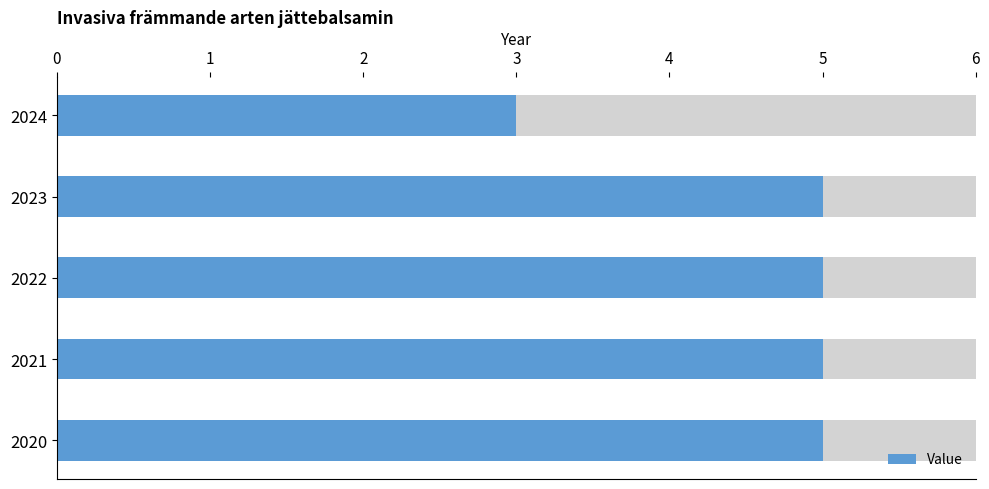

The chart shows a value of 9 at 0. True or false?

False